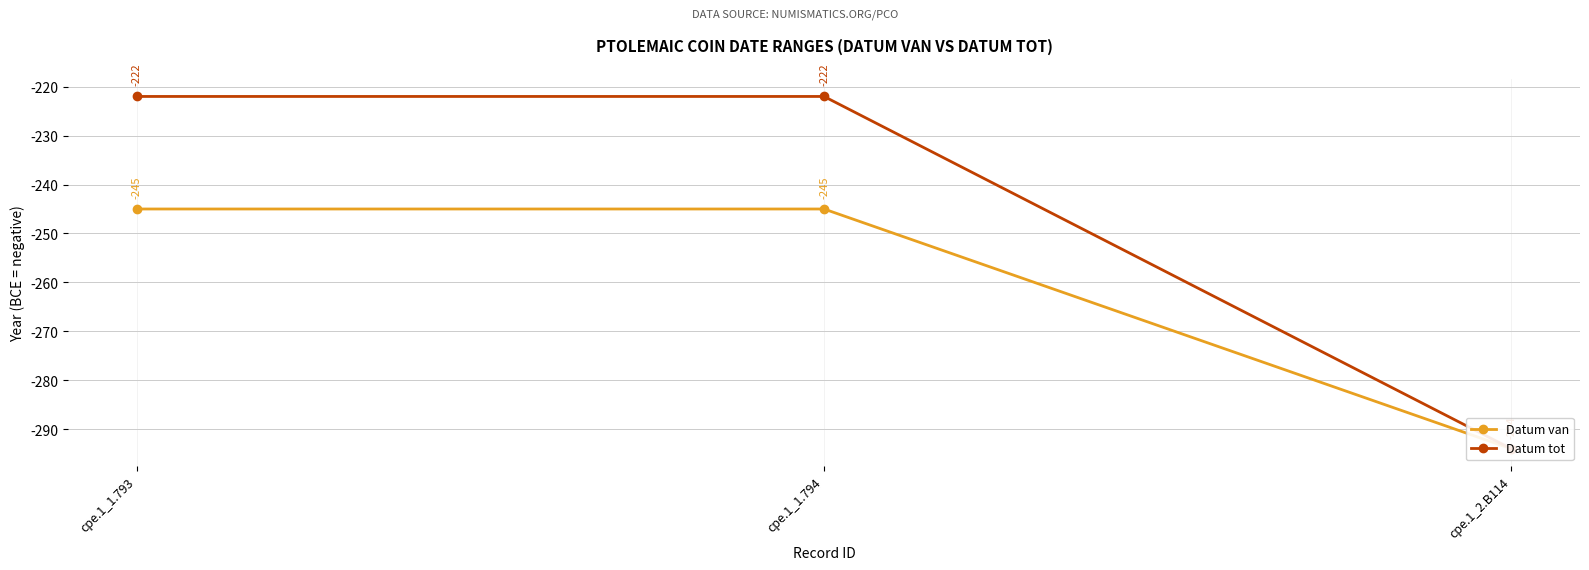

What is the label of the 2nd point from the left?

cpe.1_1.794